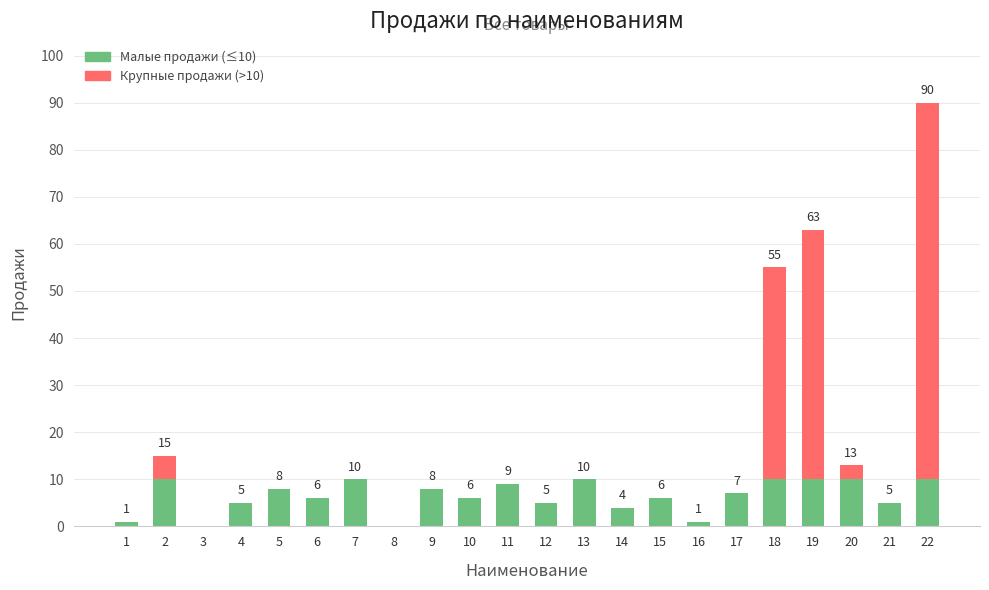

At which label does Малые продажи (≤10) first exceed 7?

2